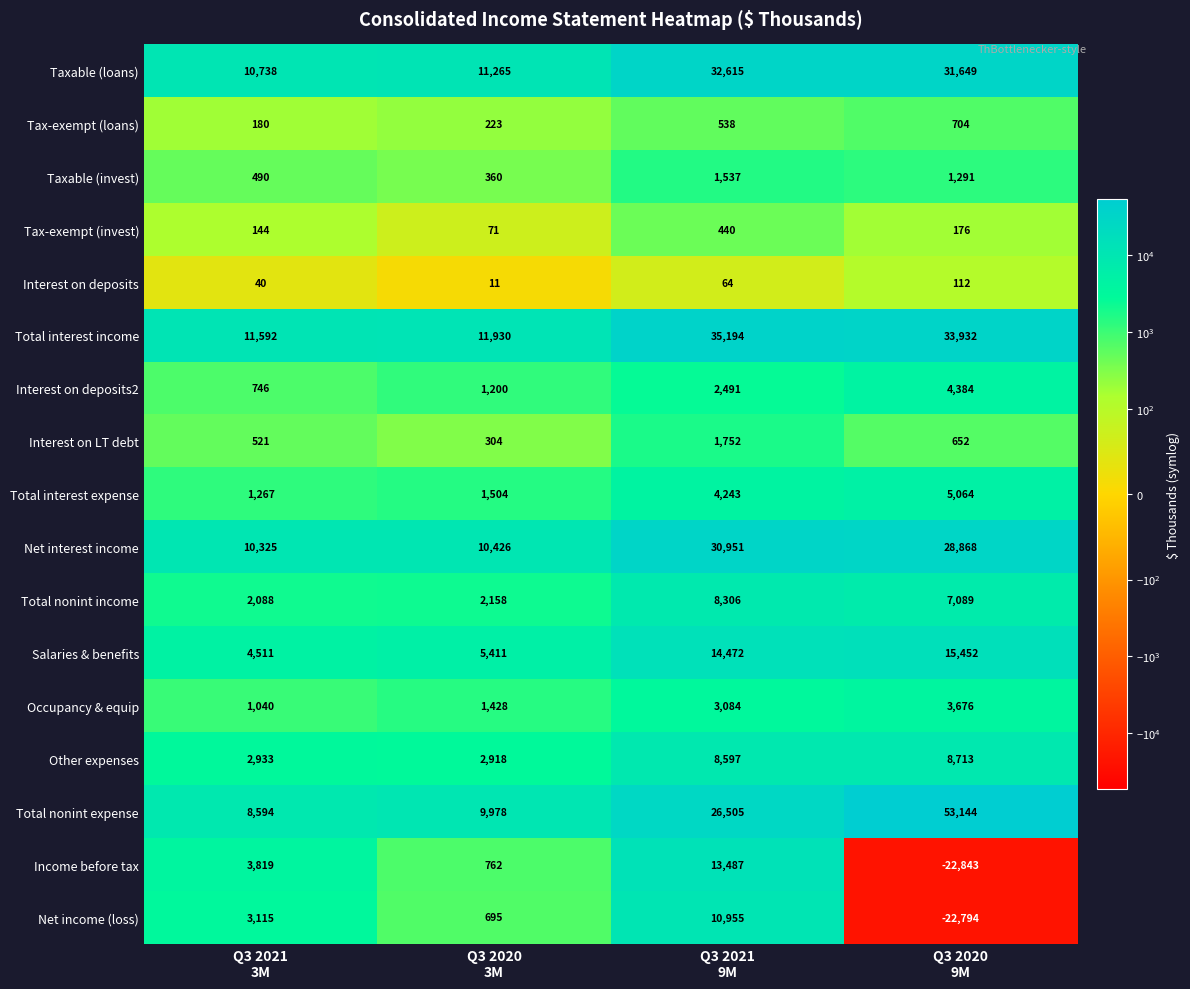

List the series in order of their peak value, lowest first.

Interest on deposits, Tax-exempt (invest), Tax-exempt (loans), Taxable (invest), Interest on LT debt, Occupancy & equip, Interest on deposits2, Total interest expense, Total nonint income, Other expenses, Net income (loss), Income before tax, Salaries & benefits, Net interest income, Taxable (loans), Total interest income, Total nonint expense